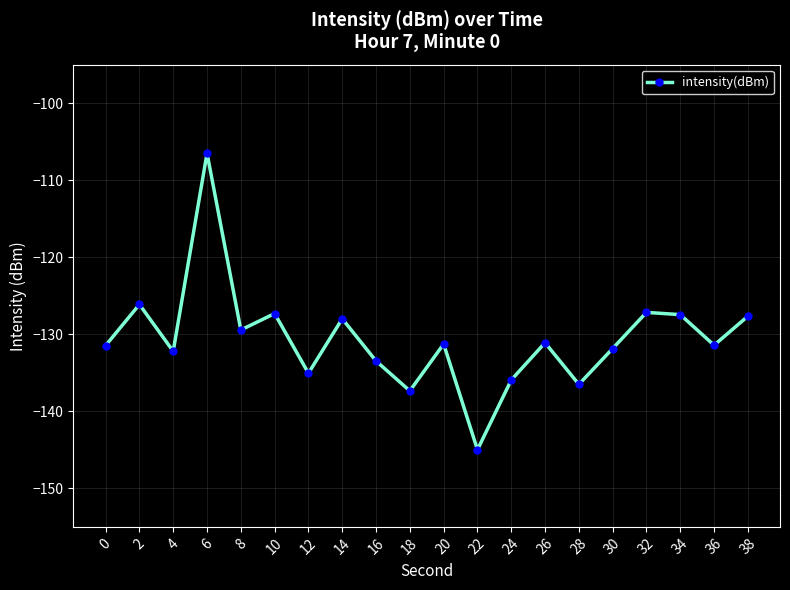

What is the value of the 6th point from the left?

-127.3